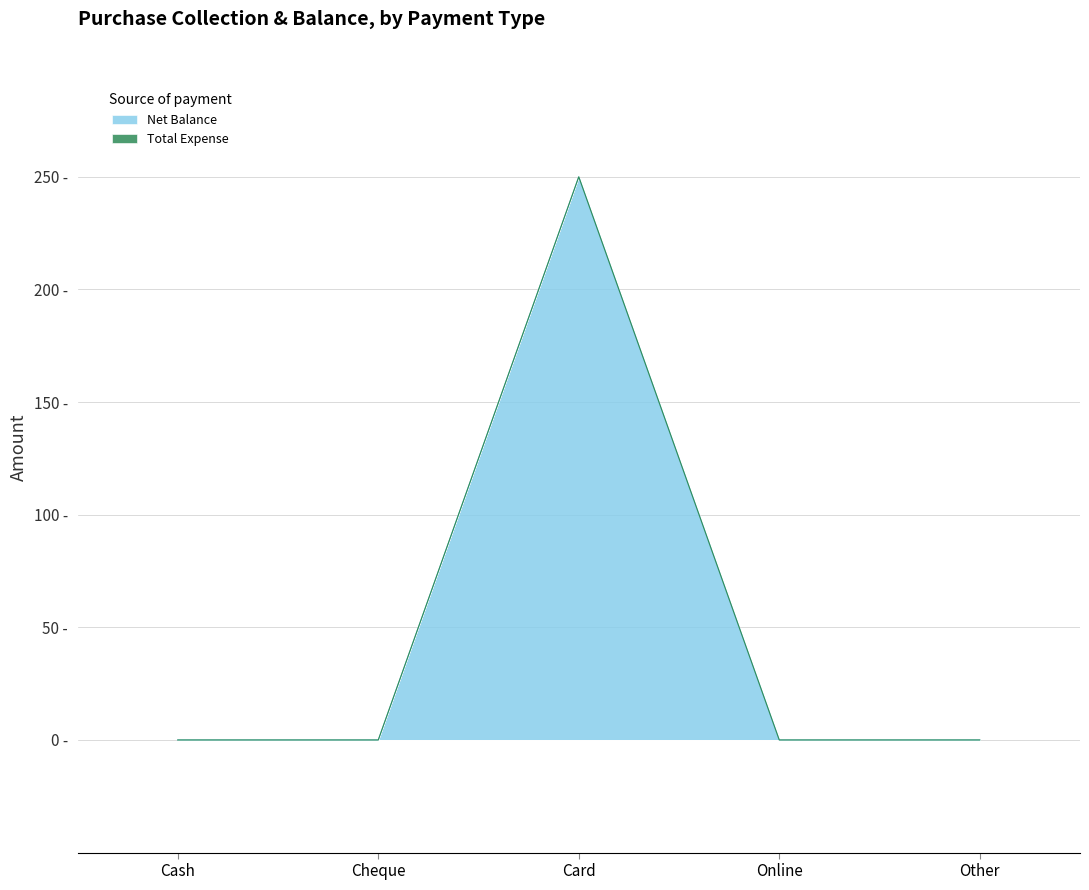

The chart shows a value of 250 at Card. True or false?

True